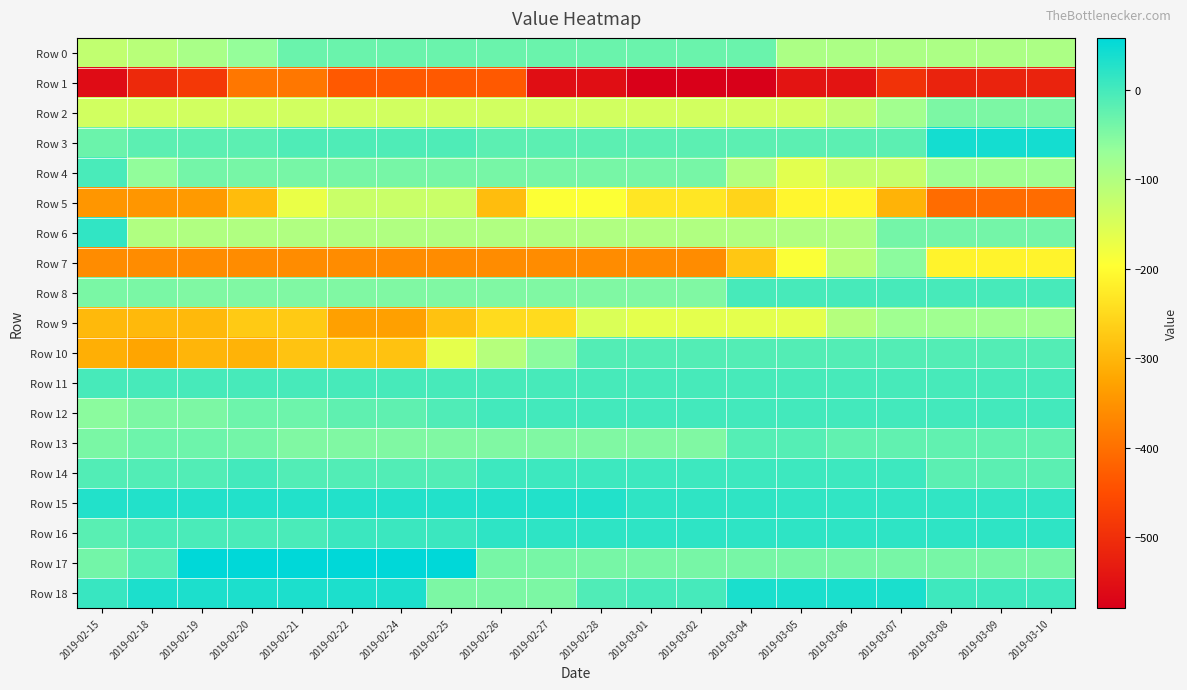

What is the difference between the highest and lowest values at 2019-03-07?

530